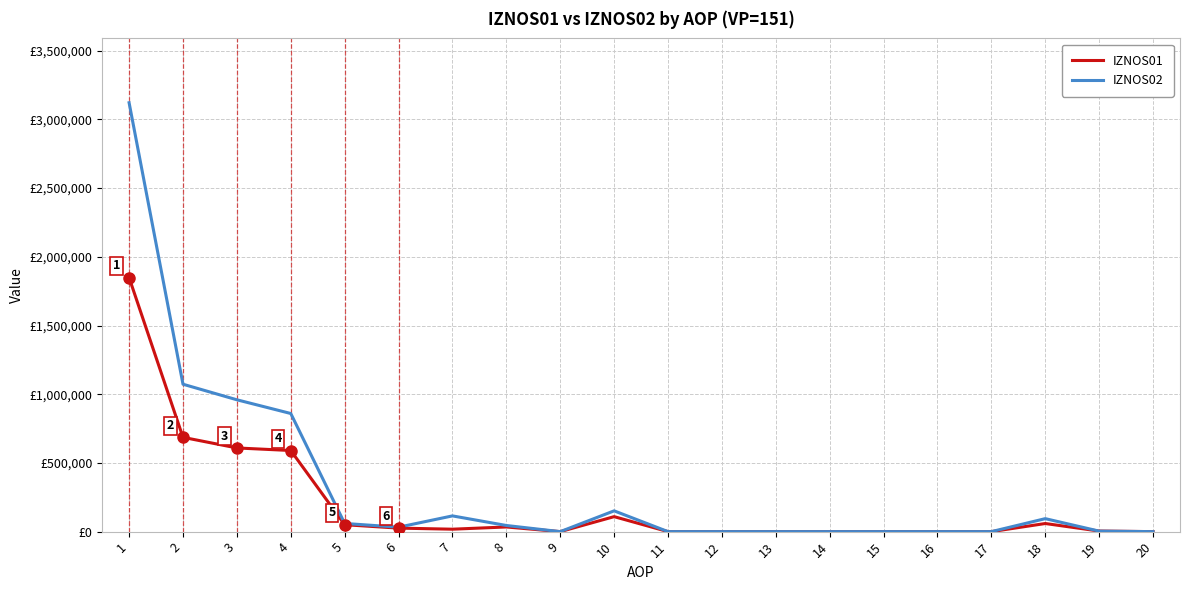

At which category is the sum across all series the highest?

1